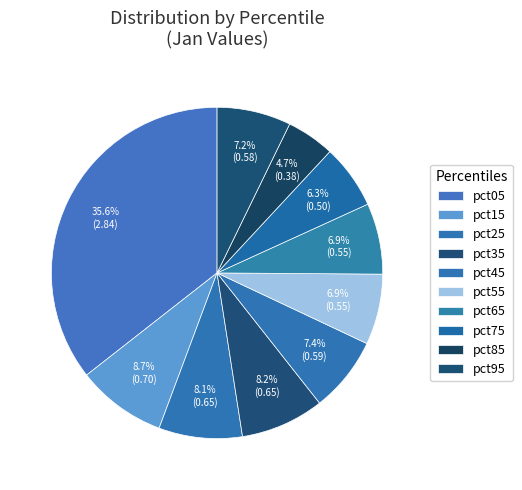

Is there a majority slice in this chart?

No